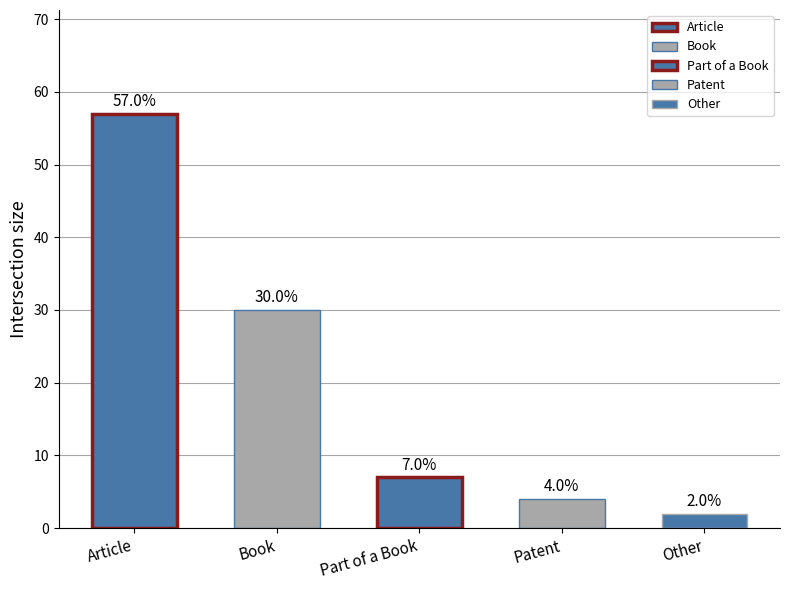

What is the ratio of the value at Patent to the value at Book?

0.1